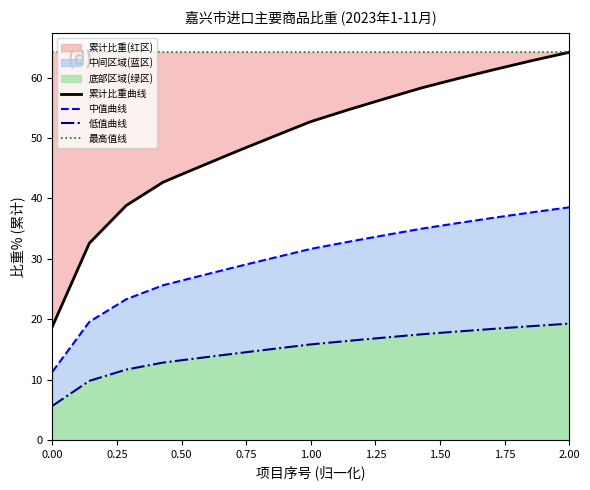

True or false: 低值曲线 and 中值曲线 cross at least once.

False